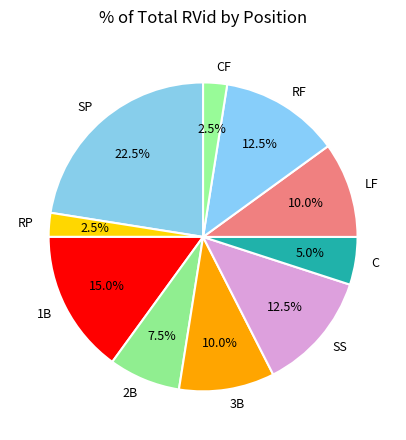

How many segments does this pie chart have?

10